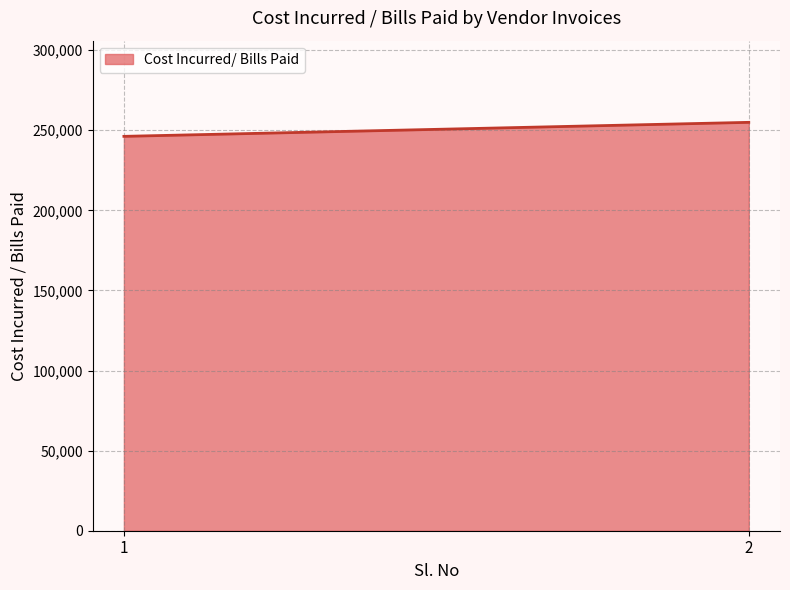

True or false: the data shows 246197 at 1.

True